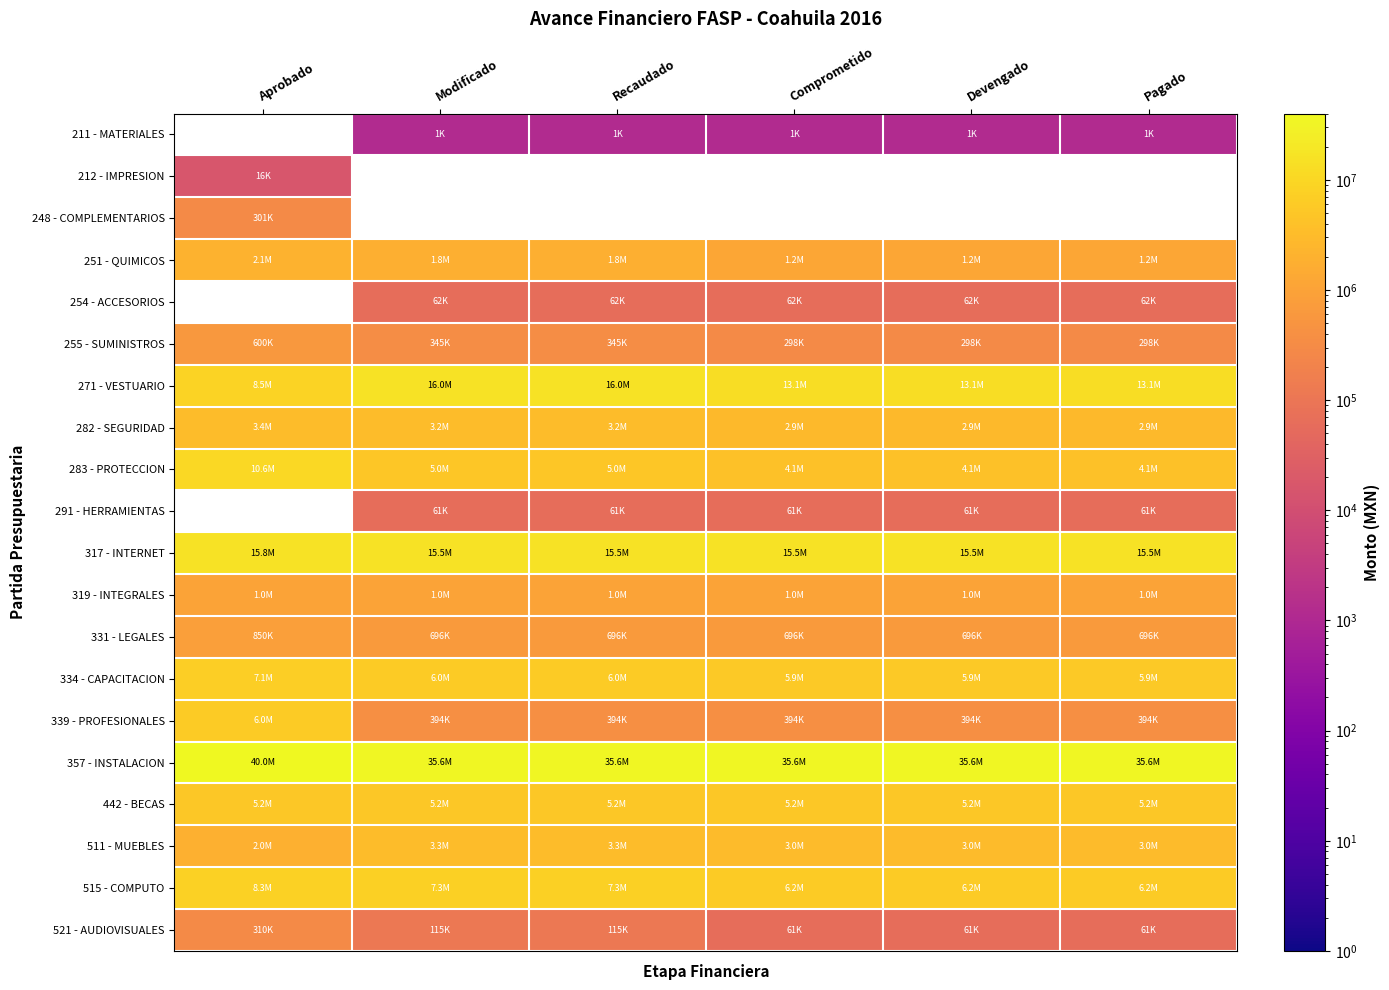

The 334 - CAPACITACION series shows 3425270.7 at Devengado. True or false?

False